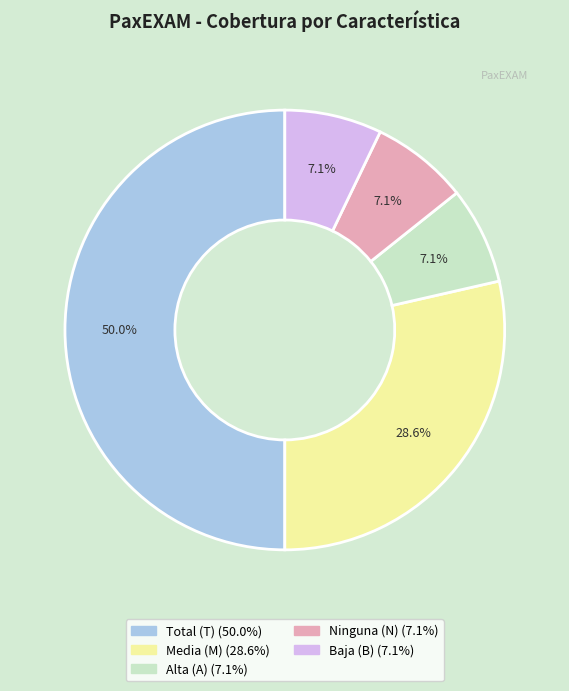

Count the number of slices in the pie.

5